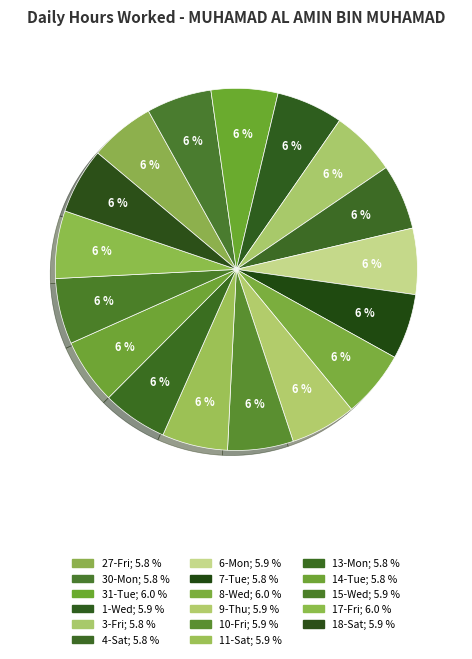

The 3-Fri slice represents 6% of the pie. True or false?

True